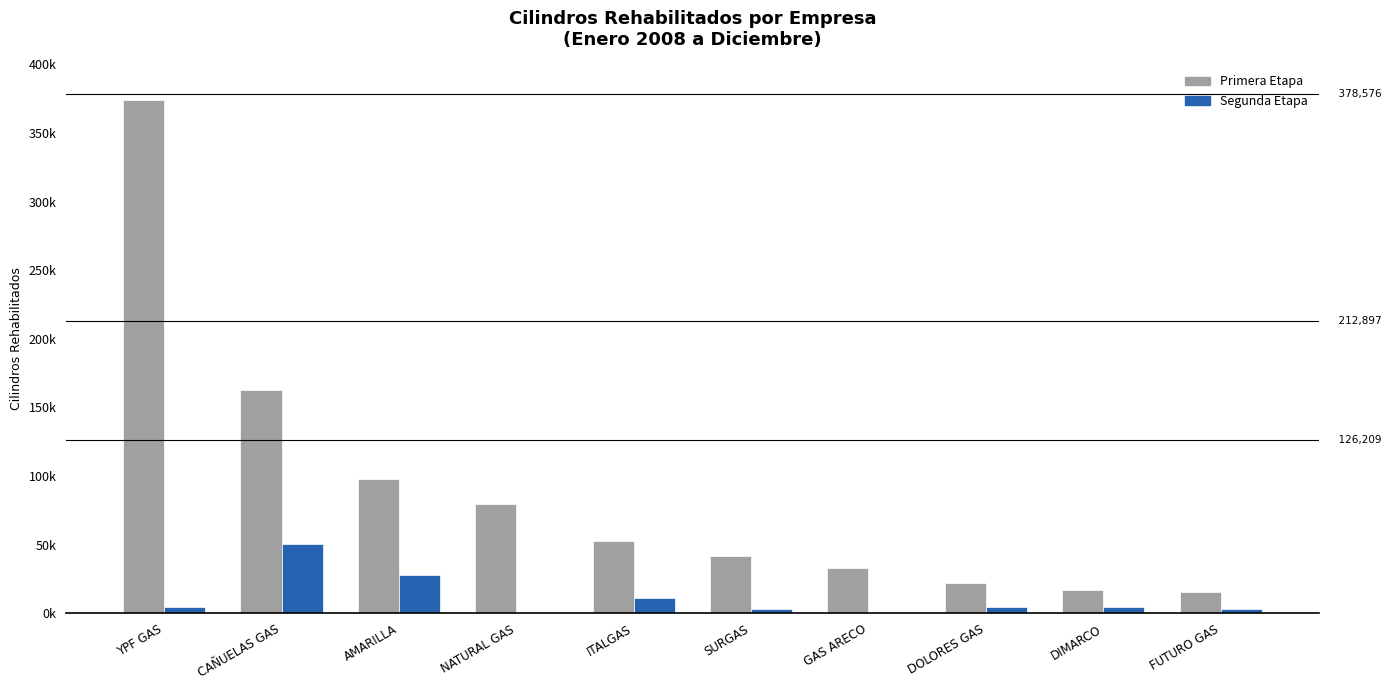

What is the value of the Segunda Etapa bar at the 9th from the left?

4797